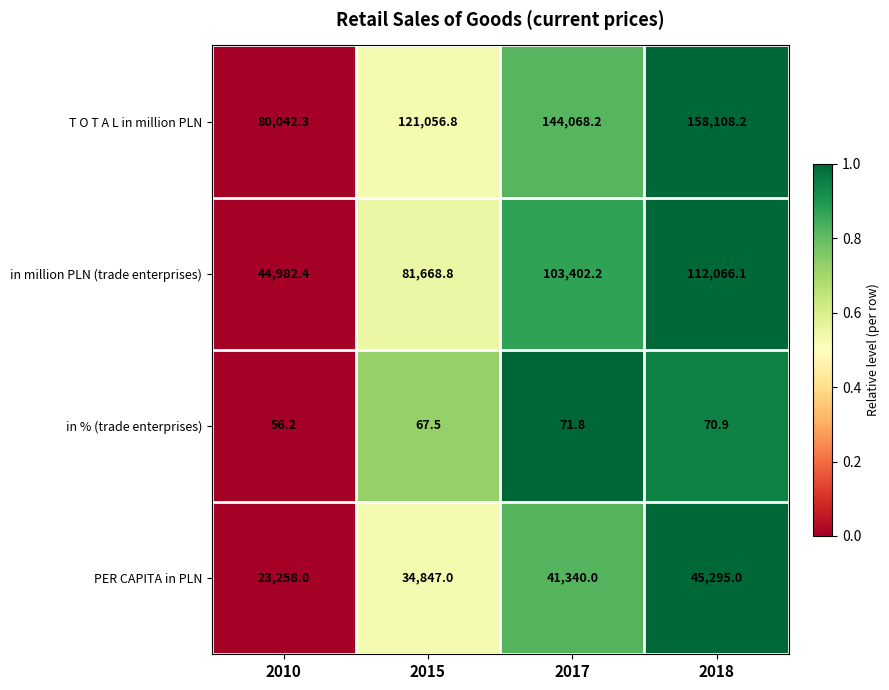

Reading right to left, list all the values displayed in this chart.

T O T A L in million PLN: 2018=158108.2	2017=144068.2	2015=121056.8	2010=80042.3
in million PLN (trade enterprises): 2018=112066.1	2017=103402.2	2015=81668.8	2010=44982.4
in % (trade enterprises): 2018=70.9	2017=71.8	2015=67.5	2010=56.2
PER CAPITA in PLN: 2018=45295.0	2017=41340.0	2015=34847.0	2010=23258.0